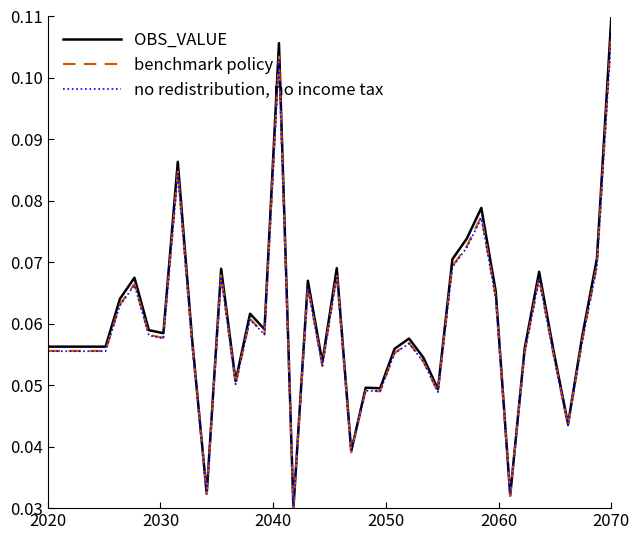

Which series has the largest range (max minus min)?

OBS_VALUE